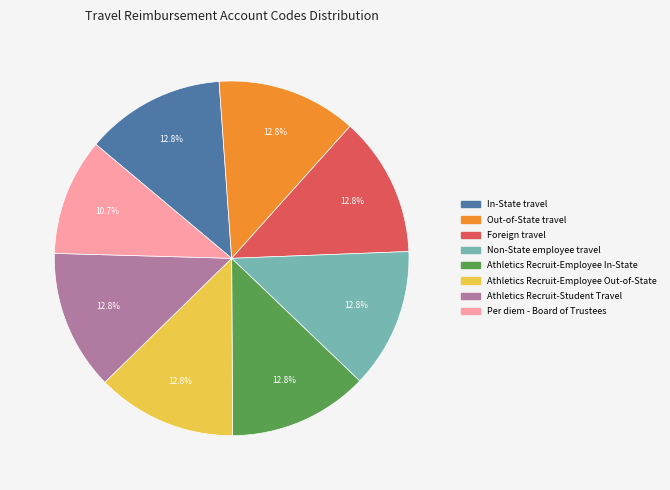

What percentage is the In-State travel slice, to the nearest percent?

13%